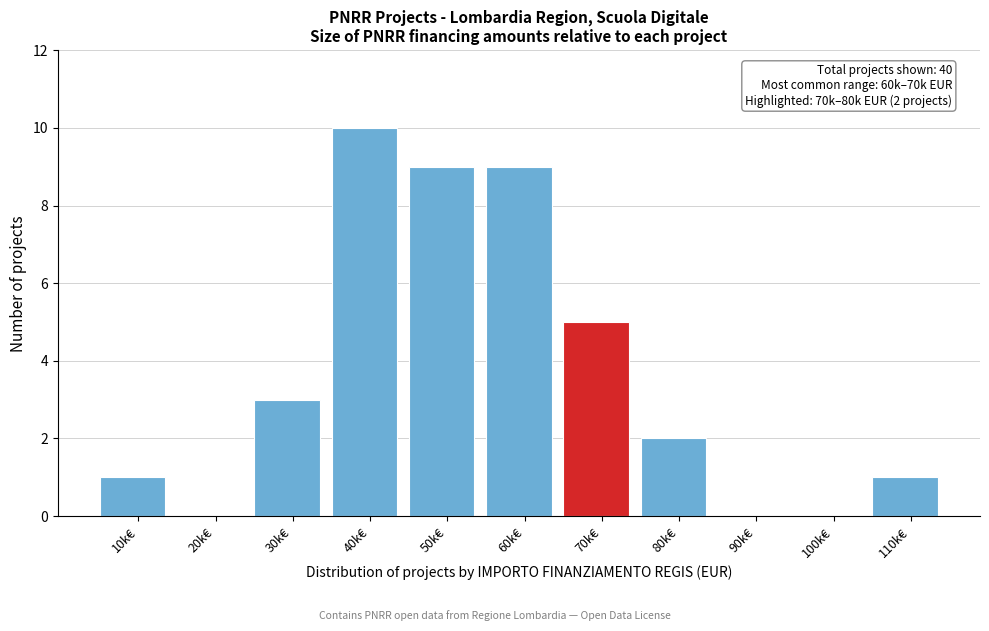

Reading right to left, extract all data points from this chart.

110k€=1	100k€=0	90k€=0	80k€=2	70k€=5	60k€=9	50k€=9	40k€=10	30k€=3	20k€=0	10k€=1